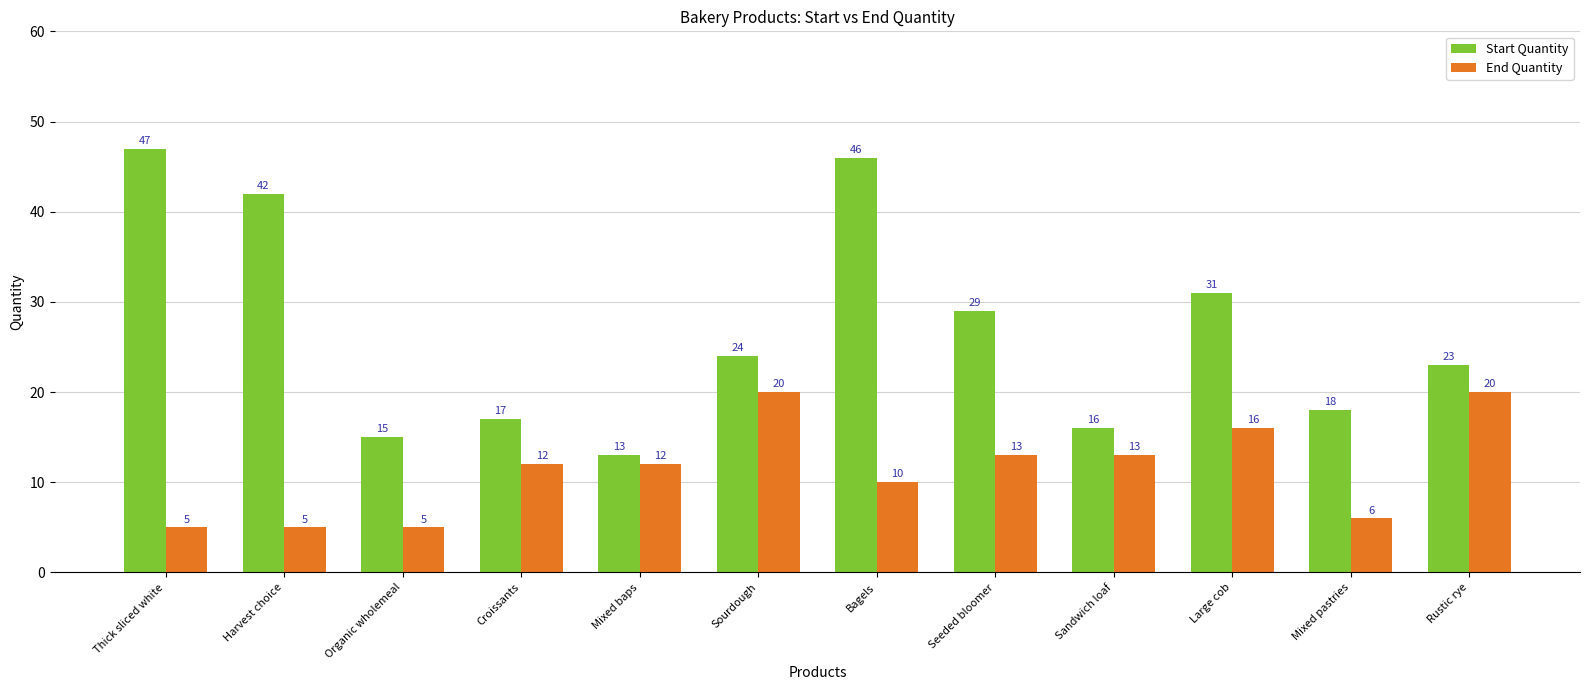

What is the difference between the maximum and minimum values in the End Quantity series?

15